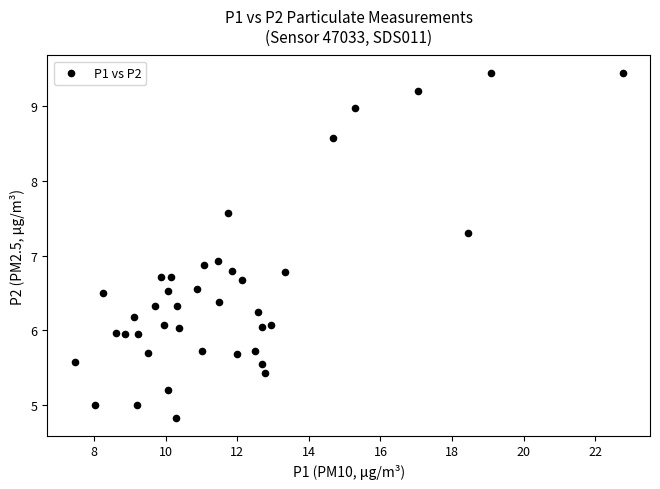

What is the range of Y values (max minus min)?

4.6